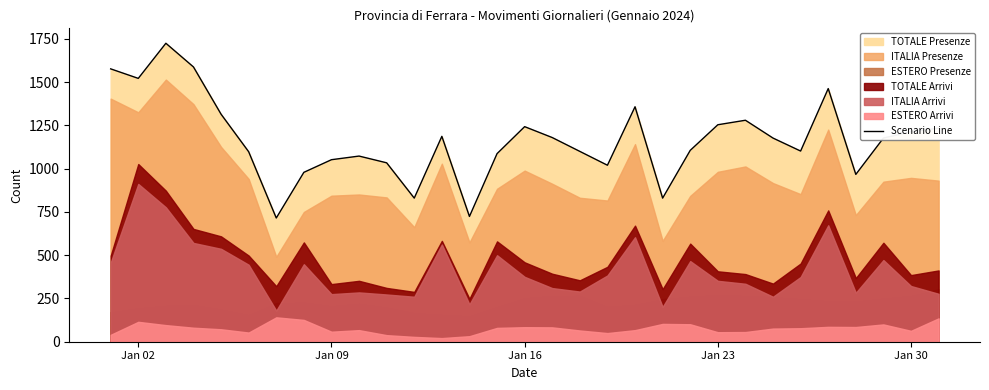

What is the difference between the values at Jan 16 and Jan 02?

279